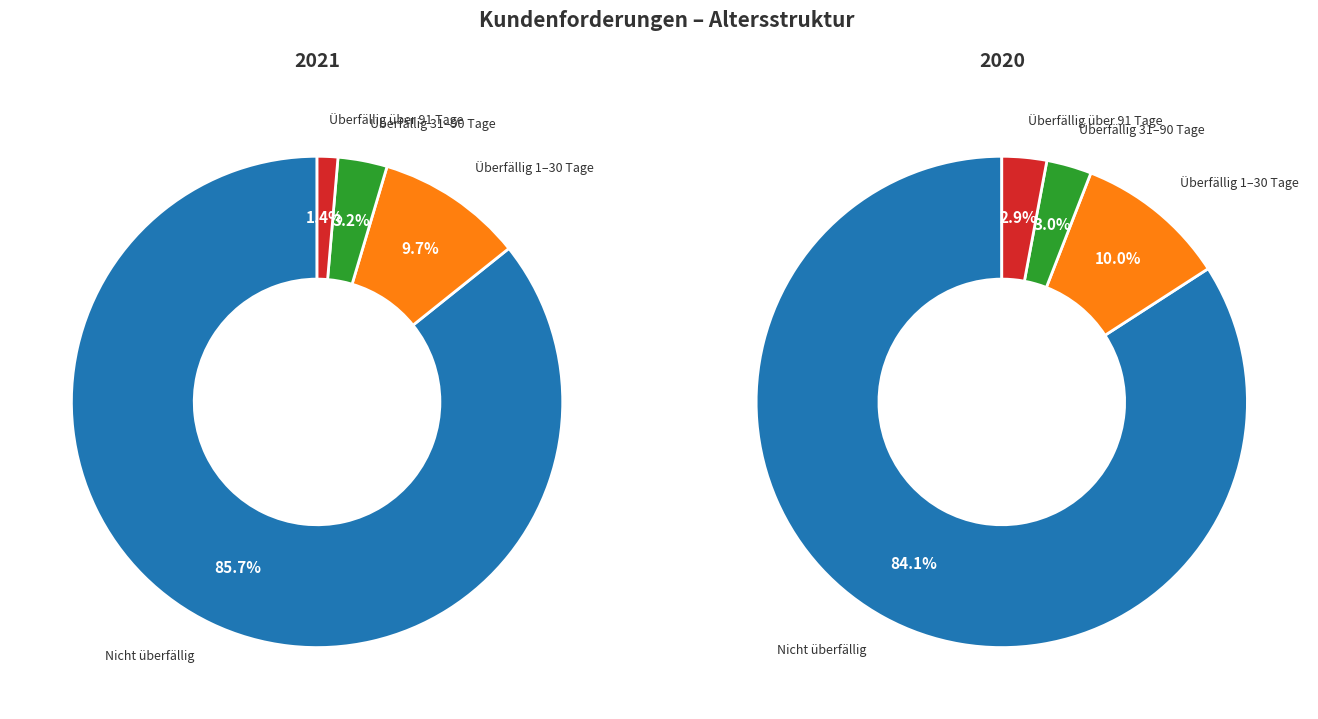

What is the smallest slice in the pie chart?

Überfällig über 91 Tage